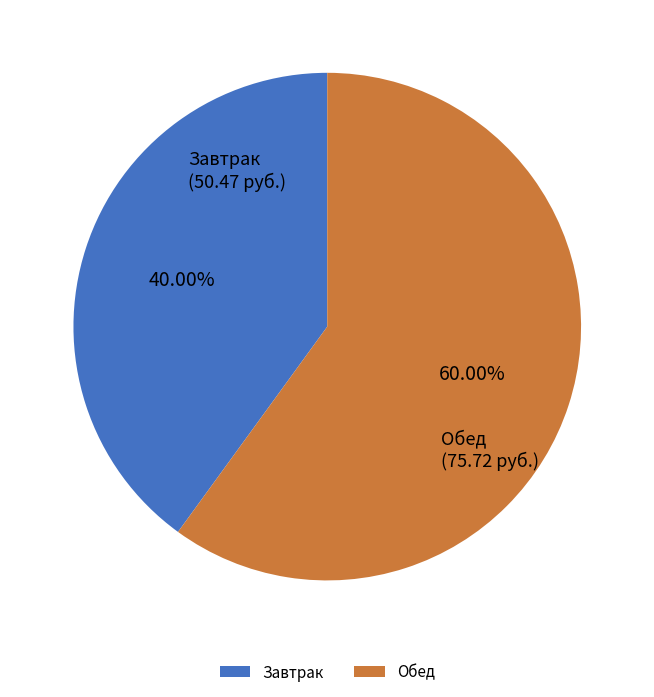

Is there a majority slice in this chart?

Yes